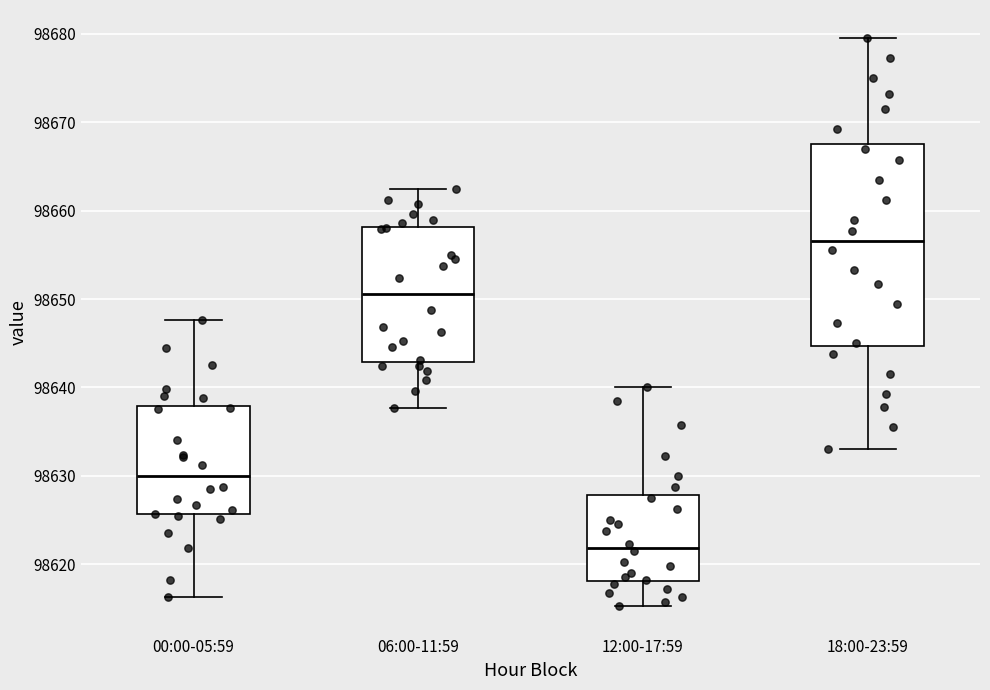

Which box is the tallest, from its lower edge to its upper edge?

18:00-23:59